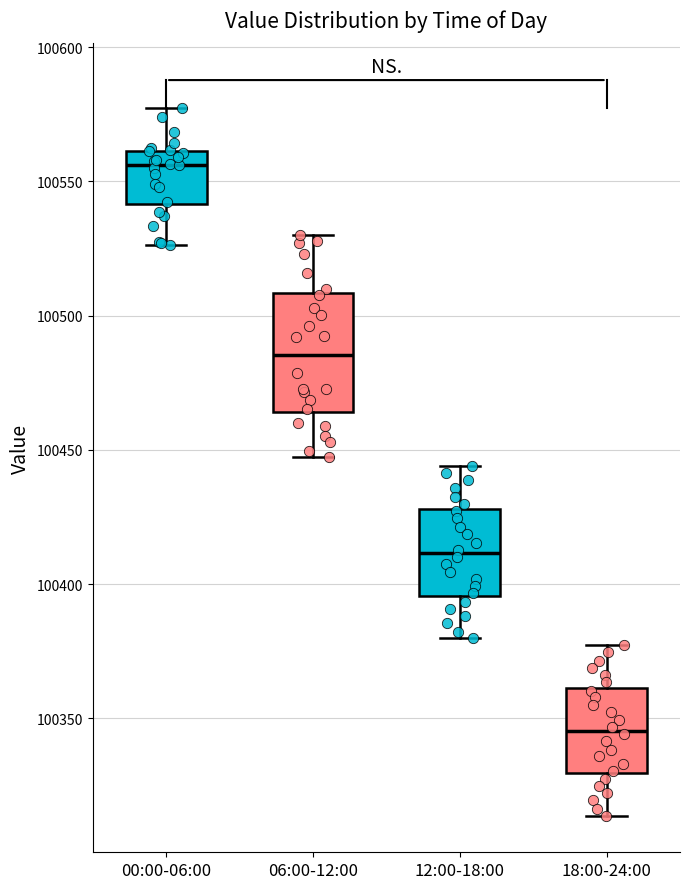

Where is the upper edge of the box for 18:00-24:00 on the y-axis? The values are not printed on the chart, so give them approximately, as read against the axis.

100360